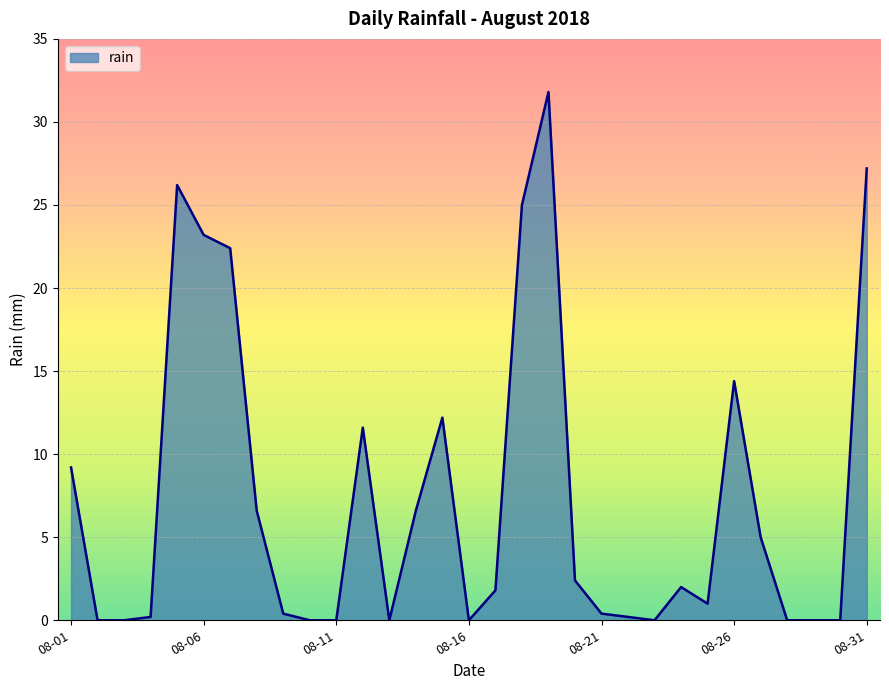

What is the maximum value shown in the chart?

31.8